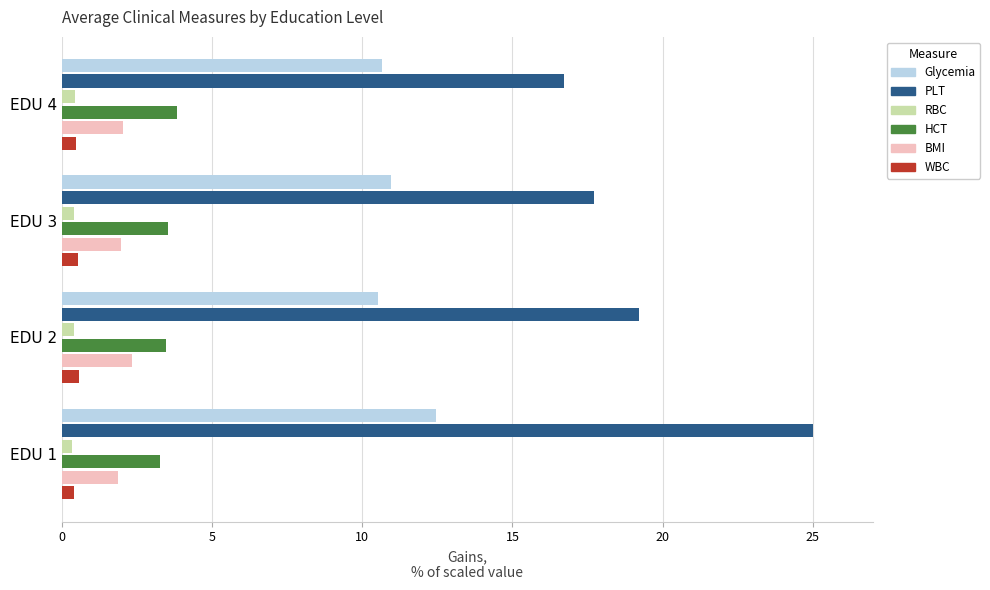

Which series has the largest range (max minus min)?

PLT